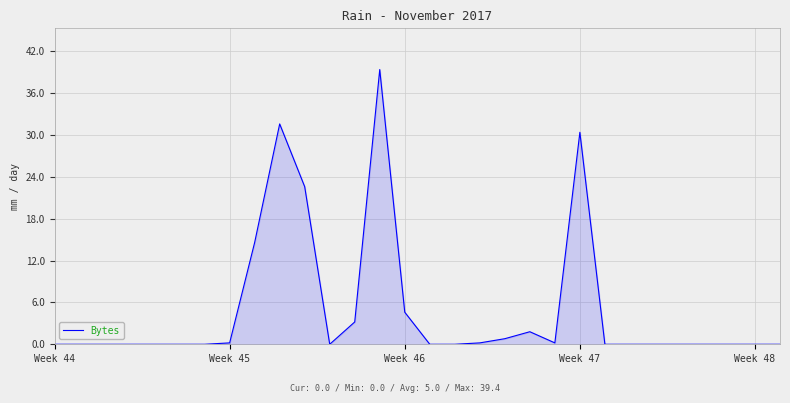

What is the difference between the maximum and second lowest values?

39.4